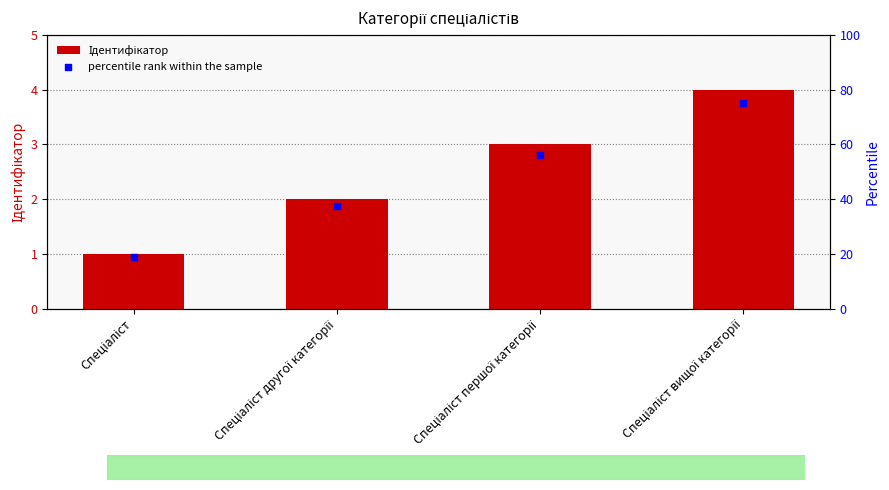

What is the total value across all series at Спеціаліст?

19.8